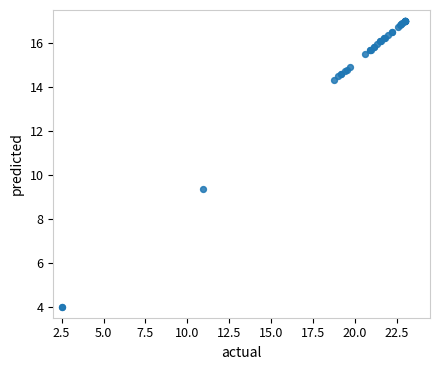

What Y value in the scatter plot is closest to 10?

9.4